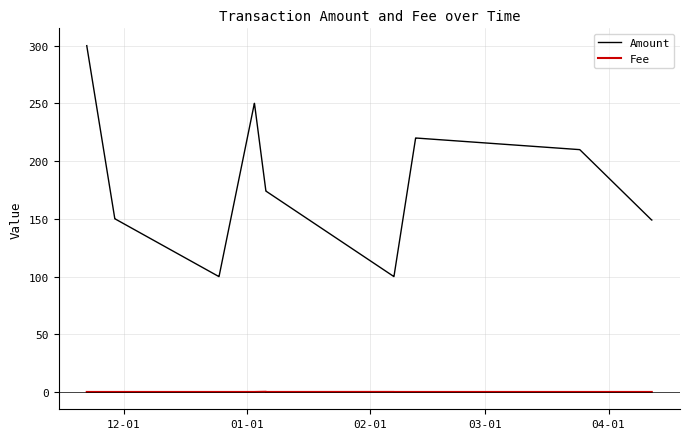

Which series has the largest total across all categories?

Amount